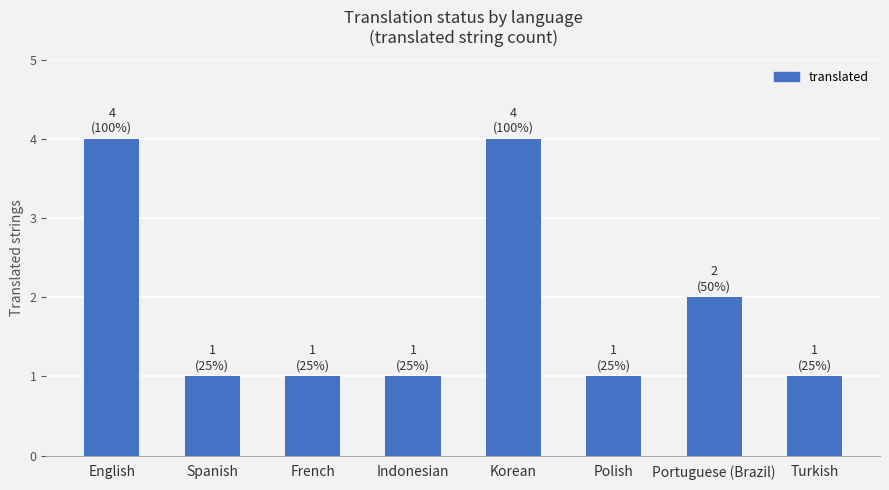

What is the label of the 3rd bar from the right?

Polish